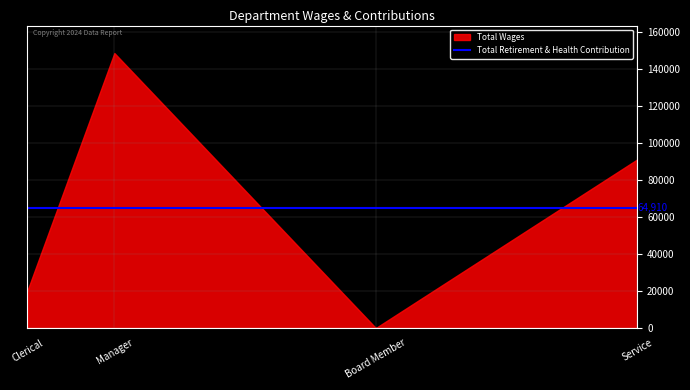

True or false: Total Wages has a value of 99623 at Manager.

False